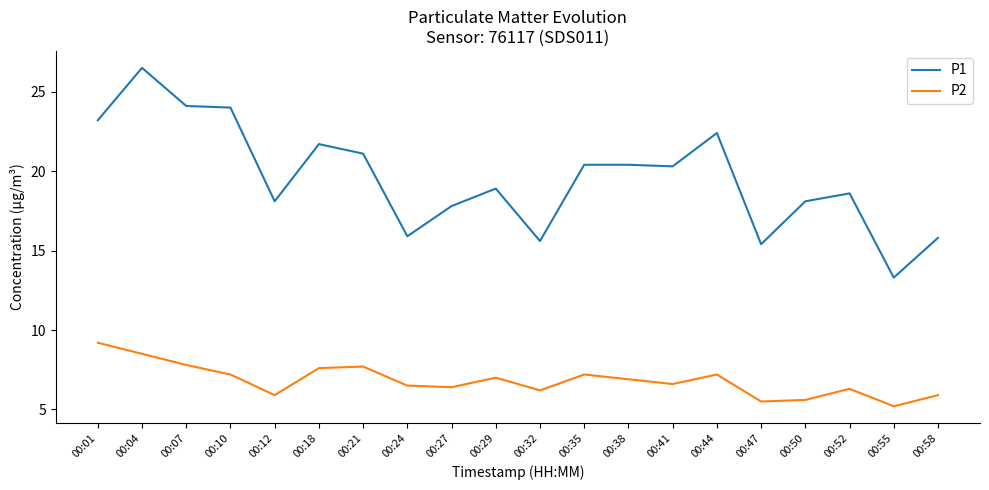

What is the minimum value for P2?

5.2